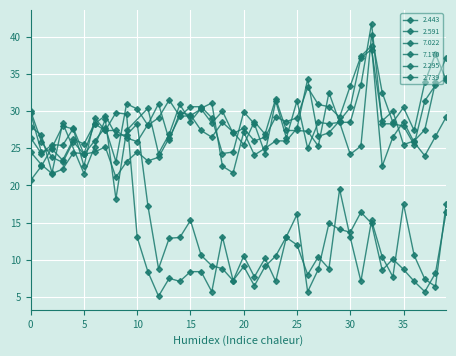

What value does the 2.739 series have at 6?

28.3